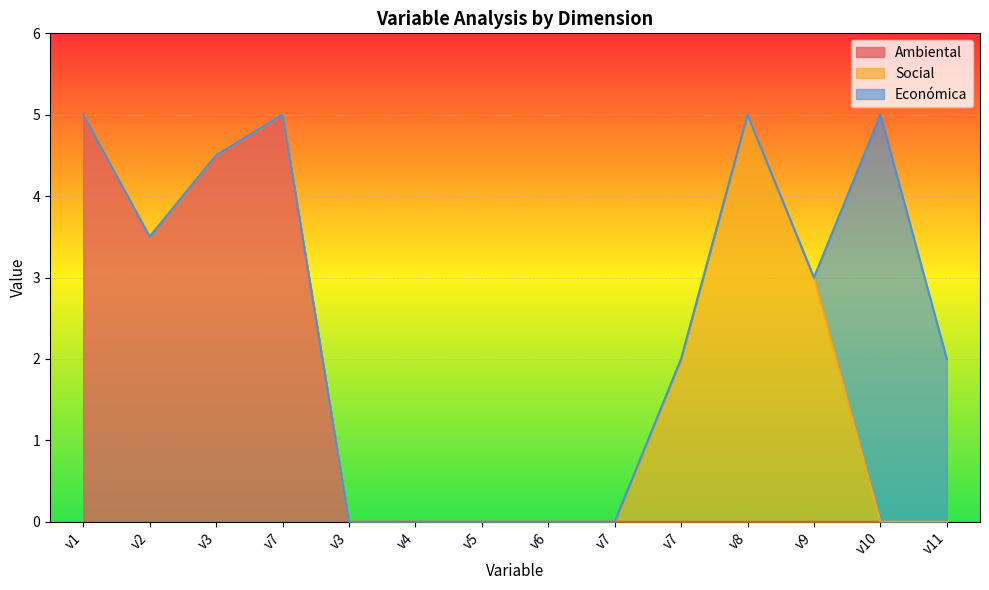

What is the difference between the second highest and second lowest values in the Social series?

3.0